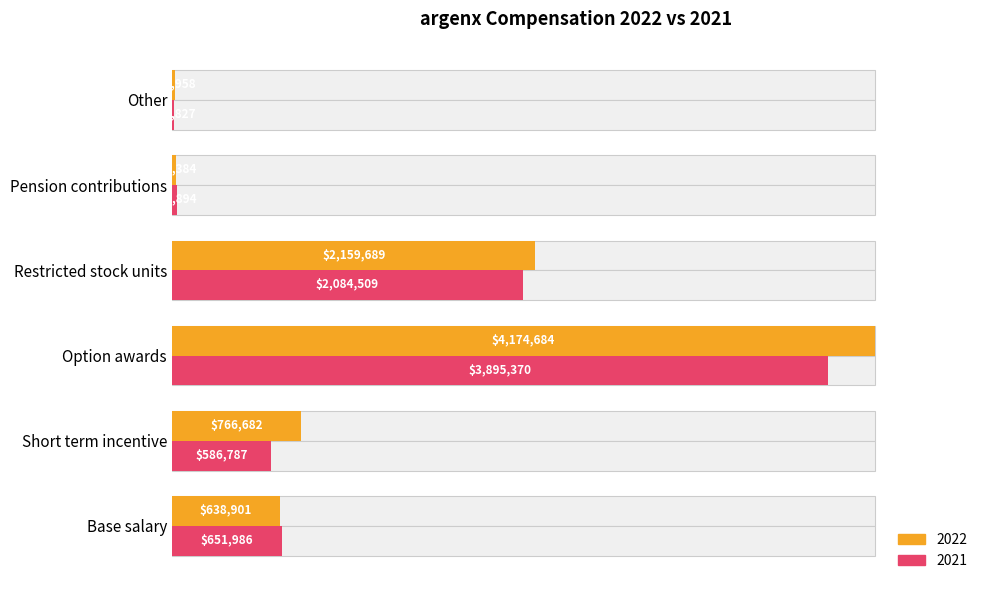

What is the label of the 5th bar from the right?

Short term incentive